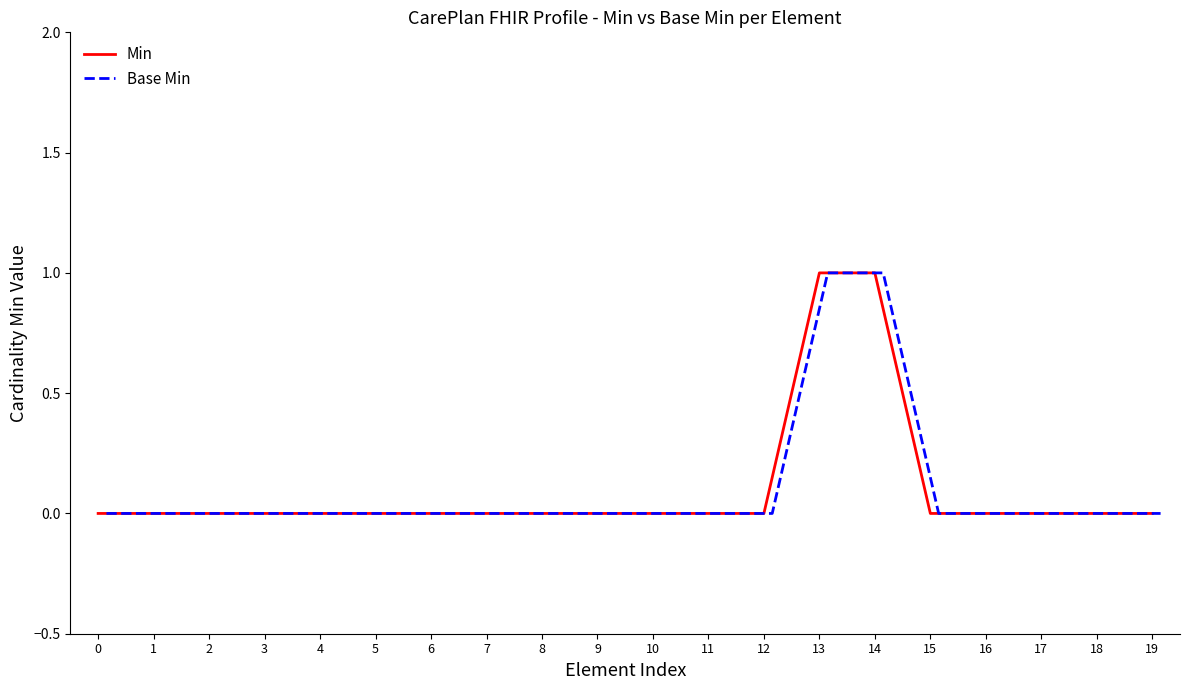

How many series are shown in this chart?

2